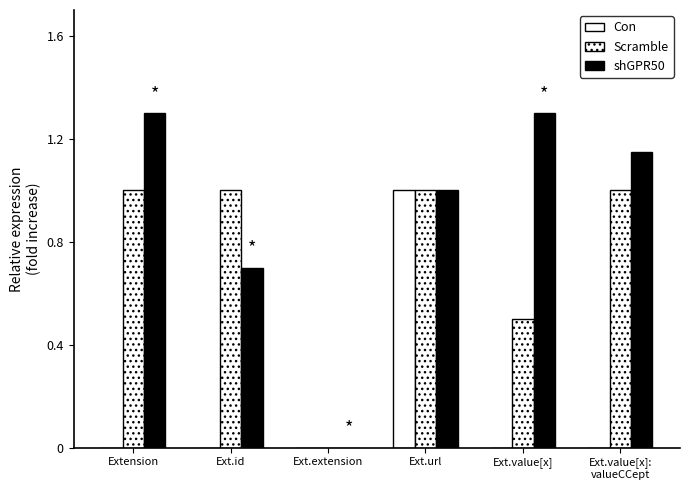

How many distinct data groups are displayed?

3